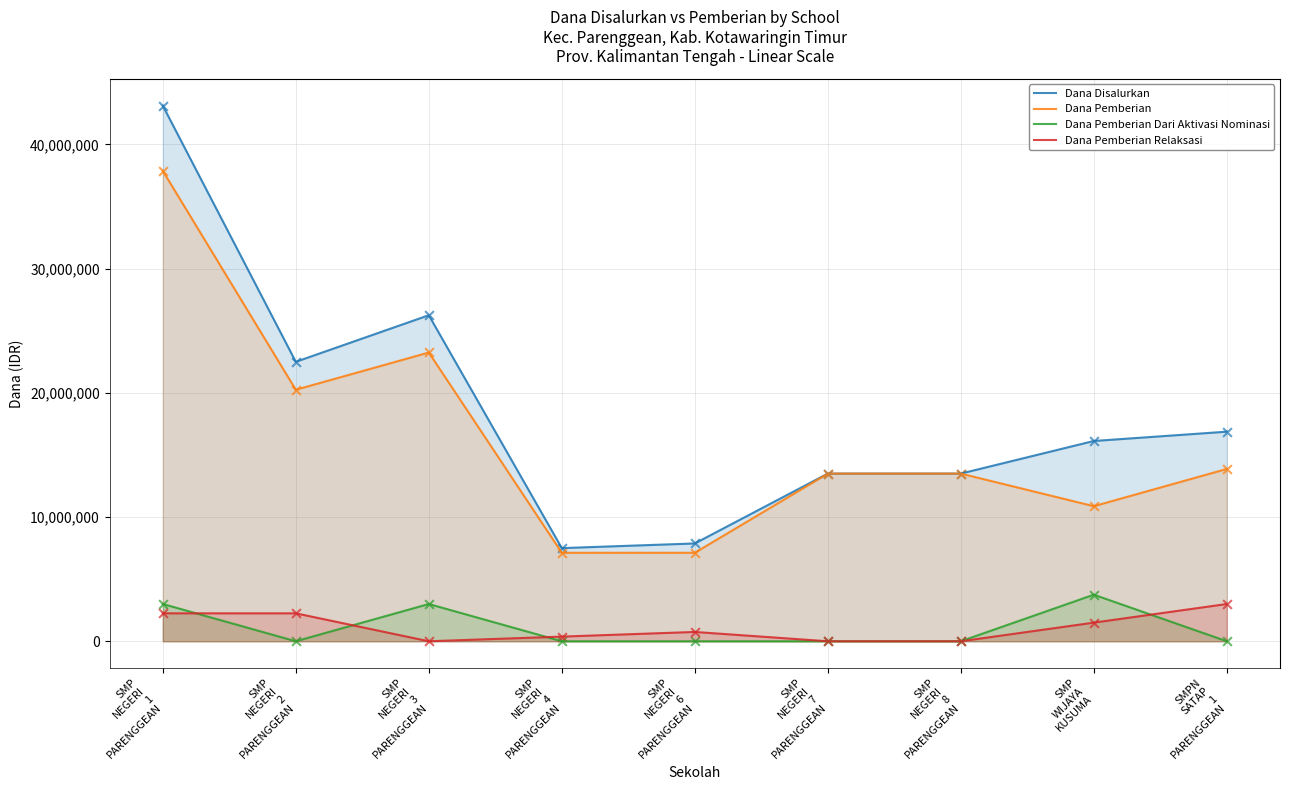

Which series has the largest Y range (max minus min)?

Dana Disalurkan